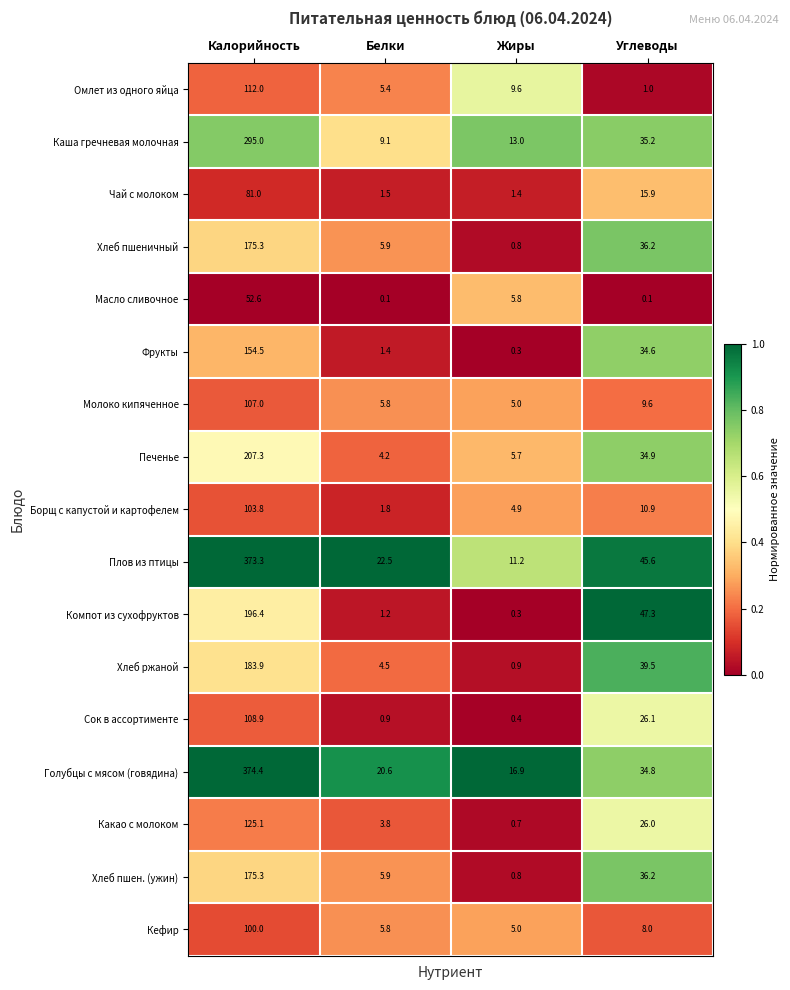

Which series changed the most between Белки and Углеводы?

Компот из сухофруктов